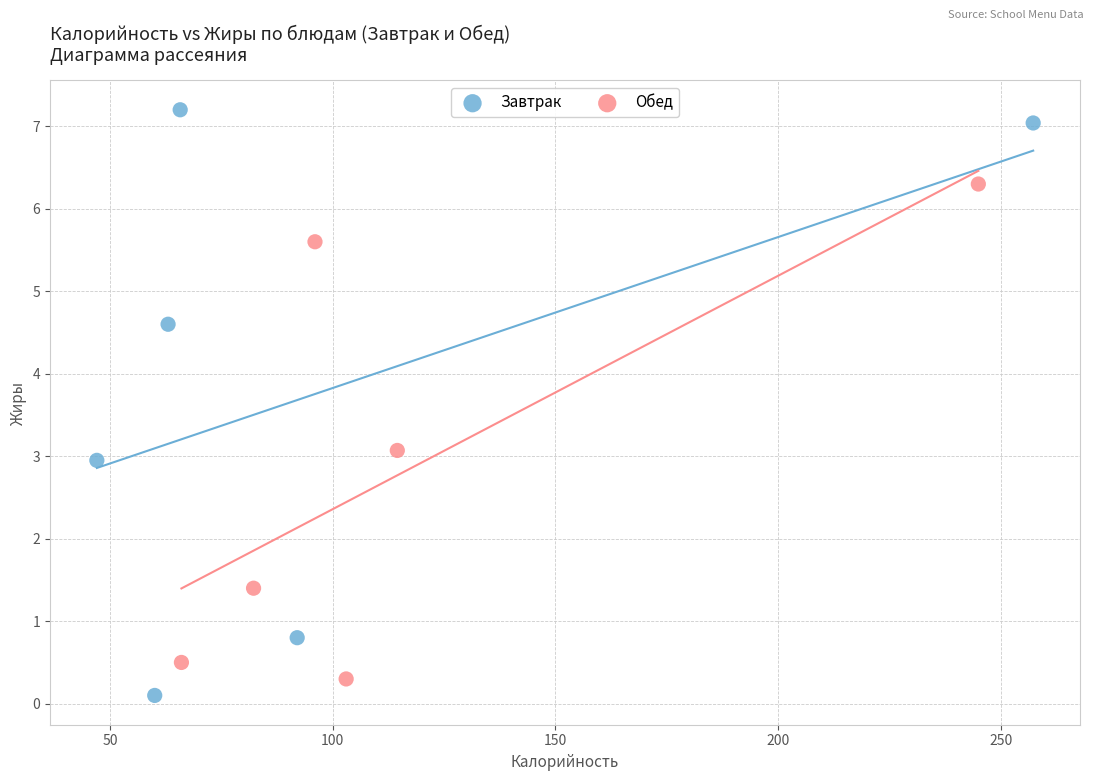

Which series reaches the maximum Y coordinate?

Завтрак